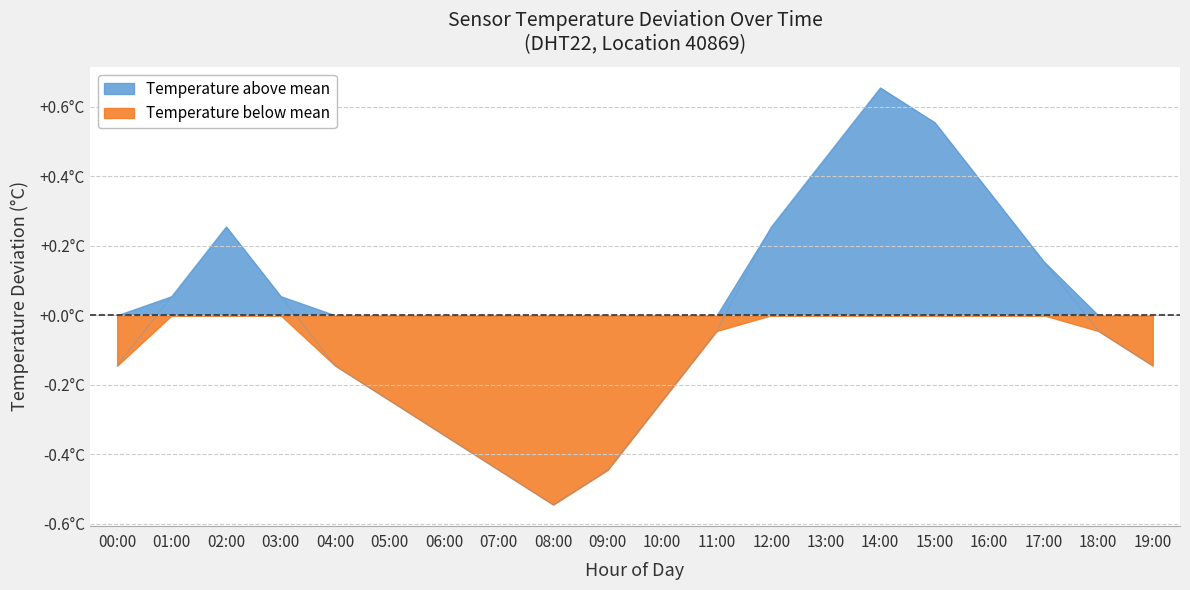

How many lines are shown in the chart?

1